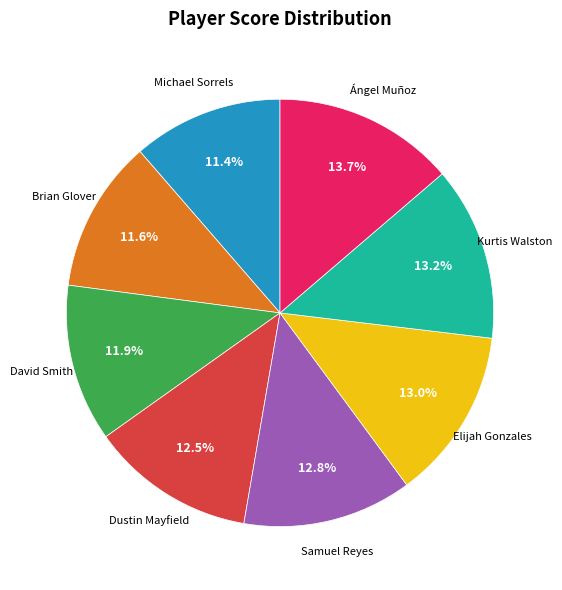

Is the sum of Elijah Gonzales and Kurtis Walston greater than half?

No